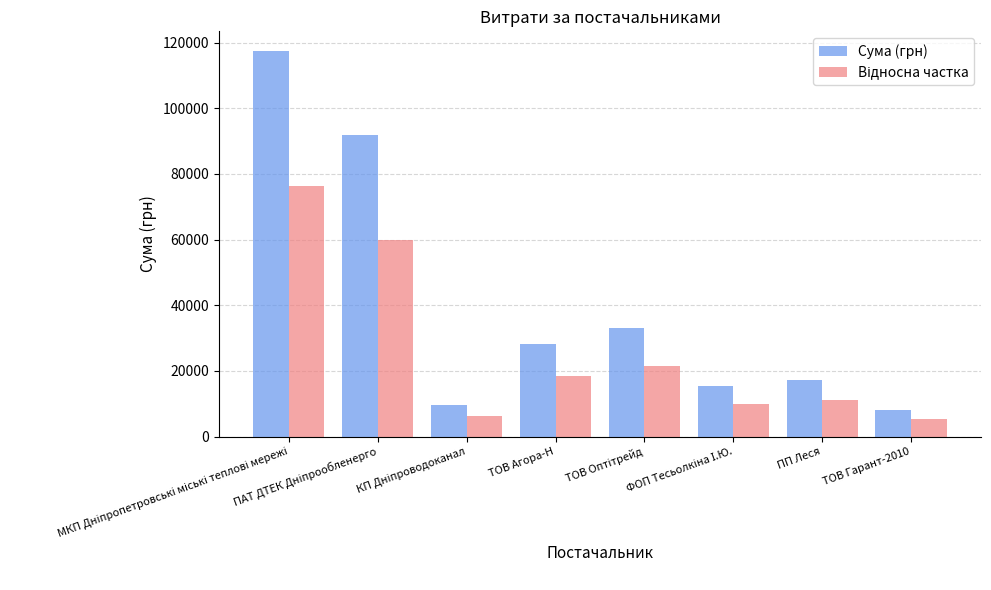

Which series has the largest total across all categories?

Сума (грн)